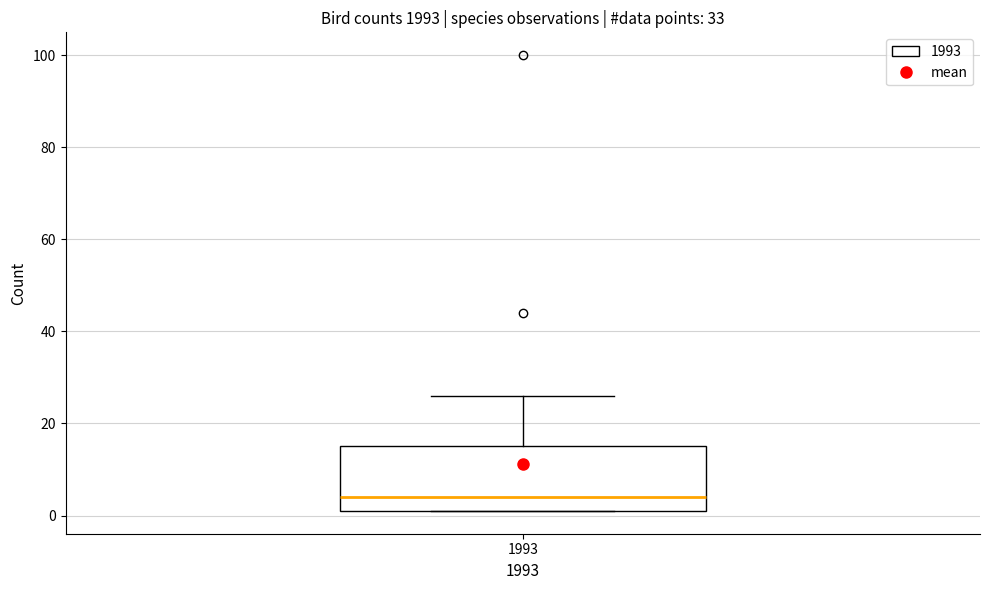

Transcribe this box plot: give where the median line is, the range the box spans, and where the two whiskers end, as read against the y-axis. The values are not printed on the chart, so give them approximately, as read against the axis.

median 4, box 2 to 16, whiskers 2 to 26